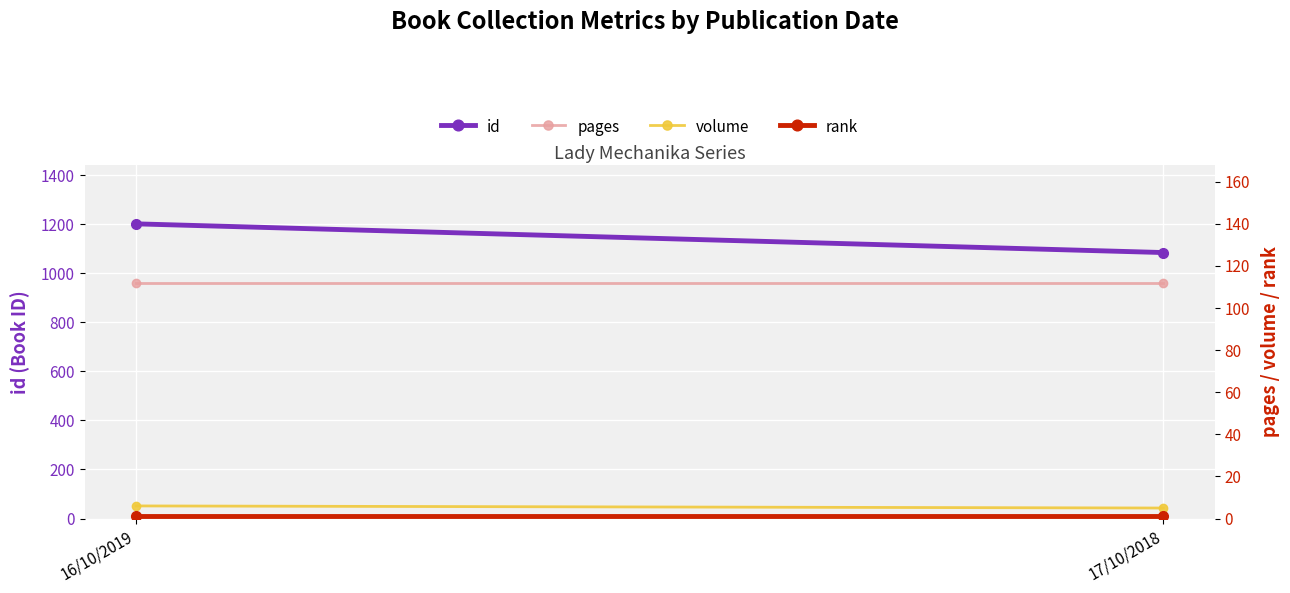

Which series has the largest total across all categories?

id